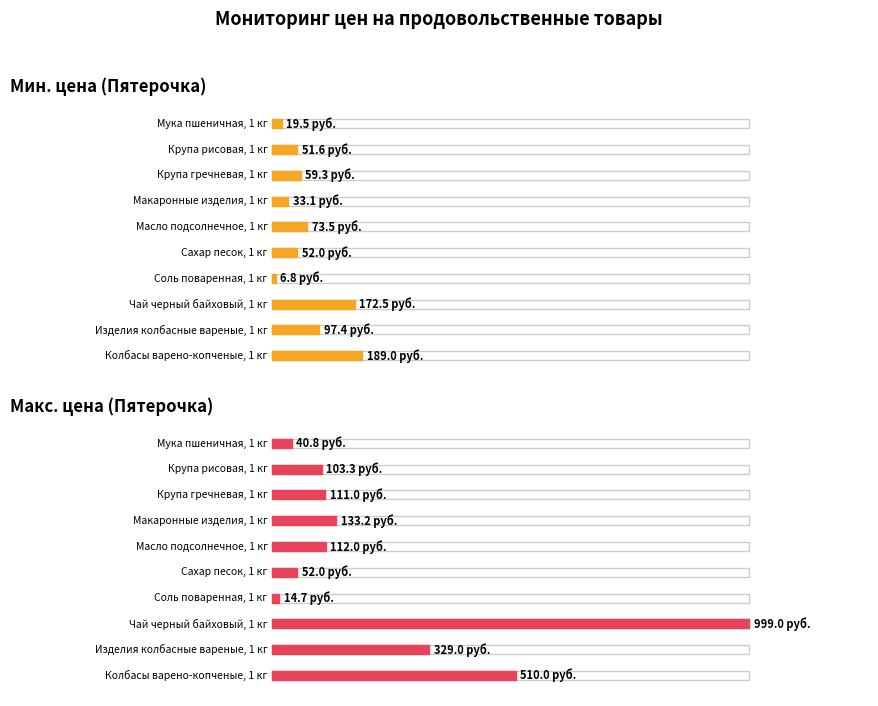

Is the value of Макс. цена (Пятерочка) at 0 greater than the value of Мин. цена (Пятерочка) at 2?

No